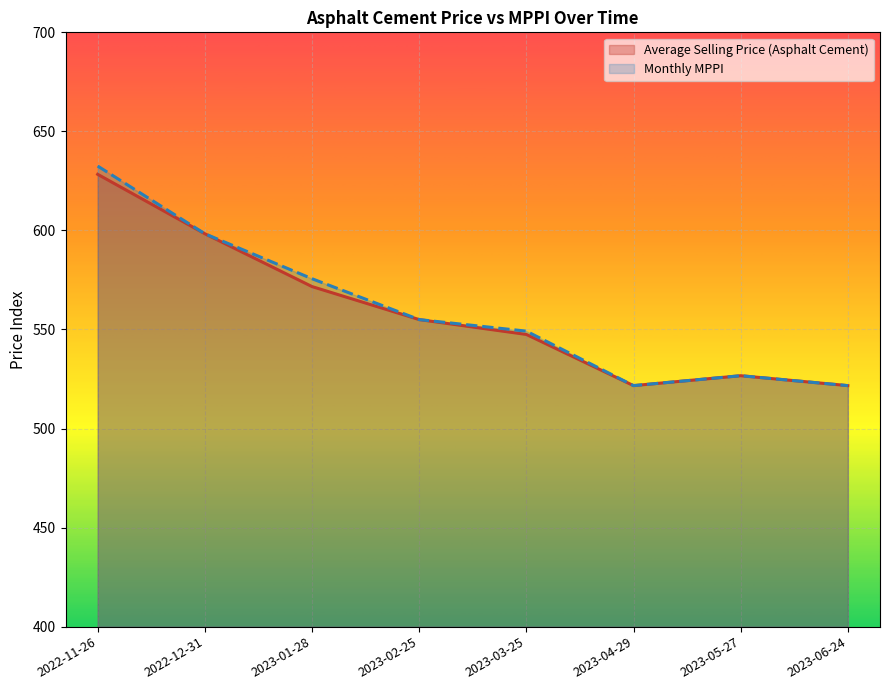

How many lines are shown in the chart?

2